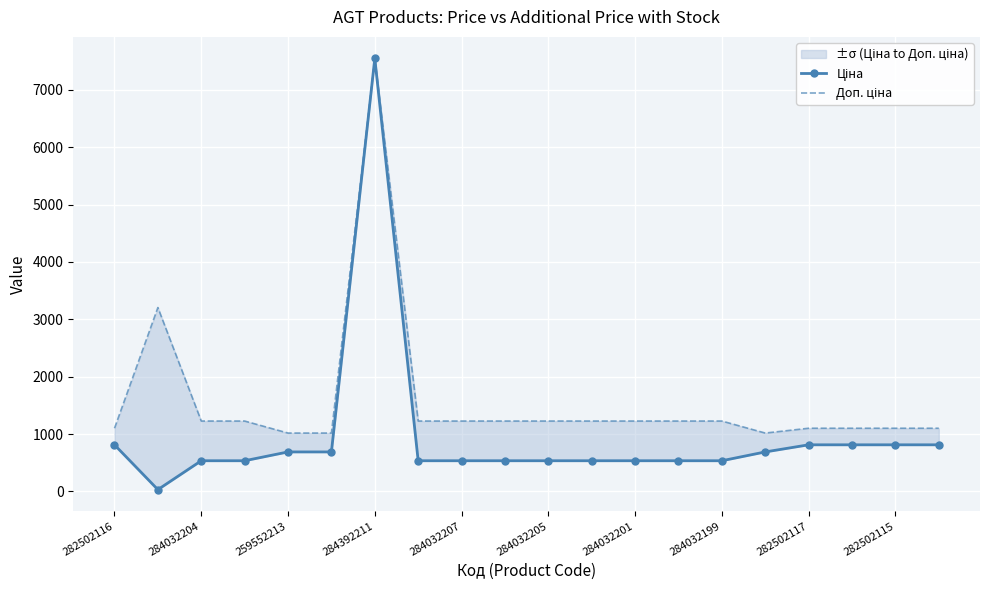

What is the minimum value shown in the chart?

32.0